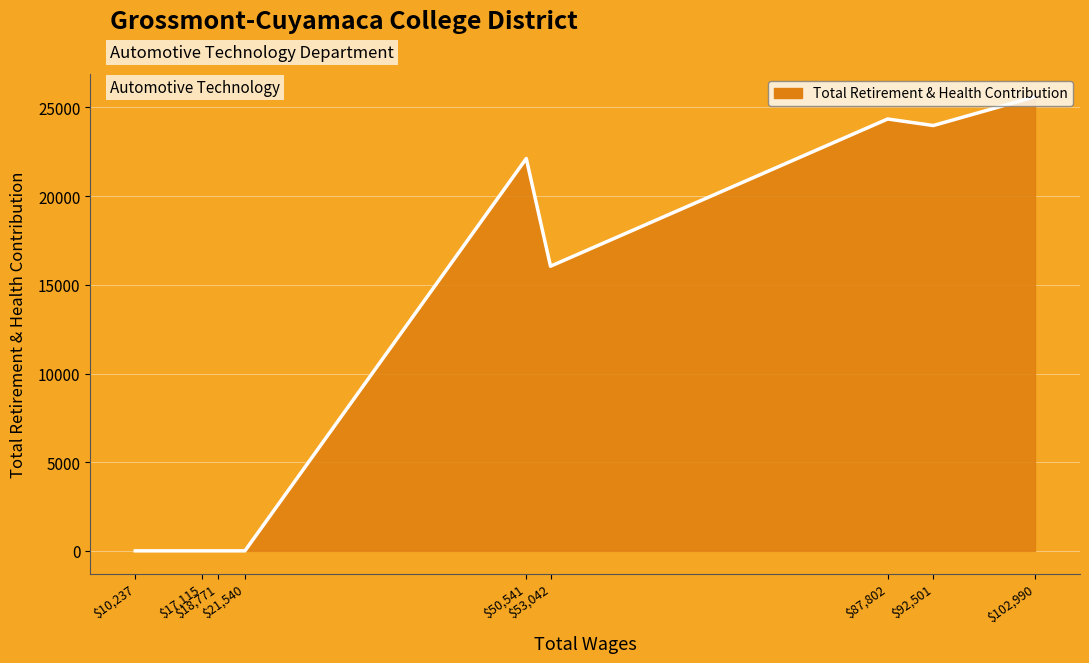

What is the difference between the maximum and minimum values?

25604.7